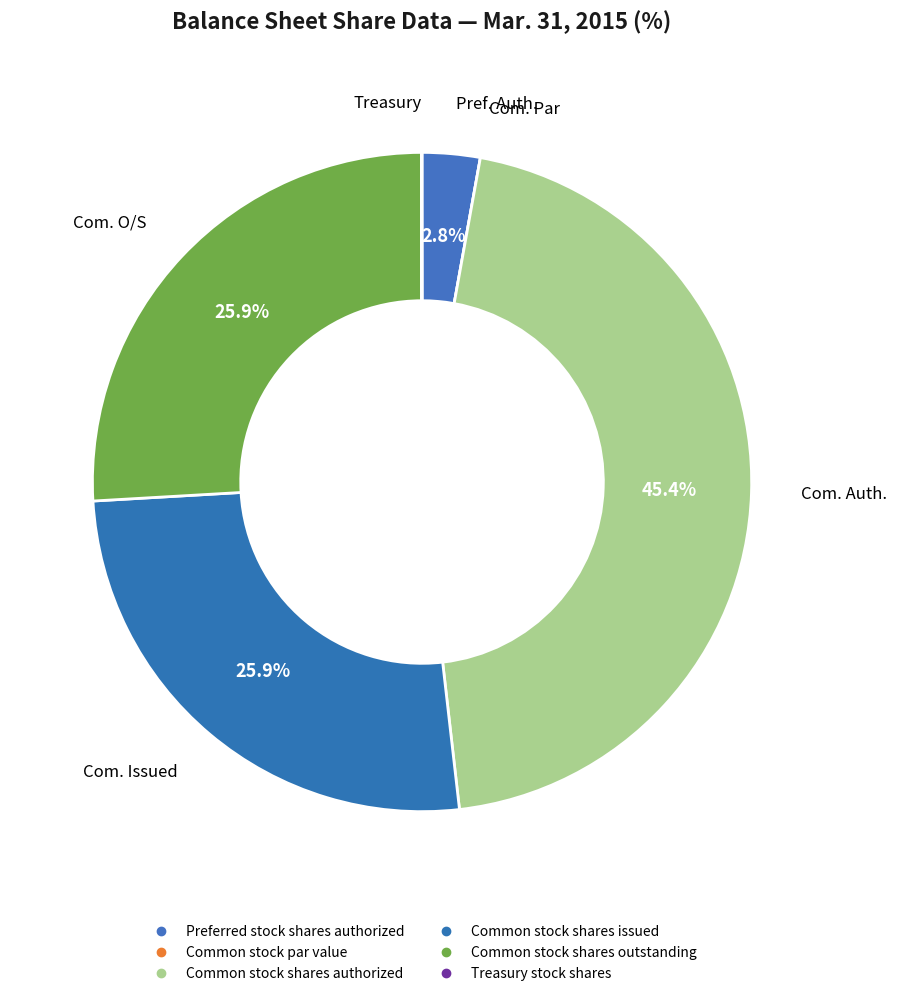

Is Common stock par value the majority of the pie?

No